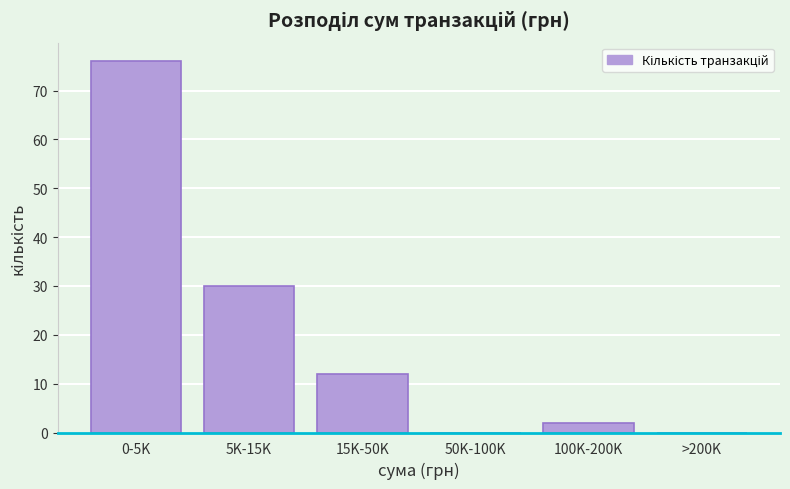

Reading left to right, list all the values displayed in this chart.

0-5K=76	5K-15K=30	15K-50K=12	50K-100K=0	100K-200K=2	>200K=0